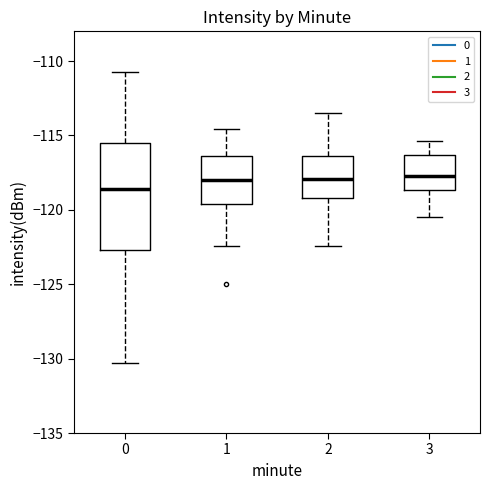

Reading left to right, read every box against the y-axis: the position of its median line, the range the box covers, and the ends of its whiskers. The values are not printed on the chart, so give them approximately, as read against the axis.

0: median -118.5, box -122.5 to -115.5, whiskers -130.5 to -110.5
1: median -118.0, box -119.5 to -116.5, whiskers -122.5 to -114.5
2: median -118.0, box -119.0 to -116.5, whiskers -122.5 to -113.5
3: median -117.5, box -118.5 to -116.5, whiskers -120.5 to -115.5